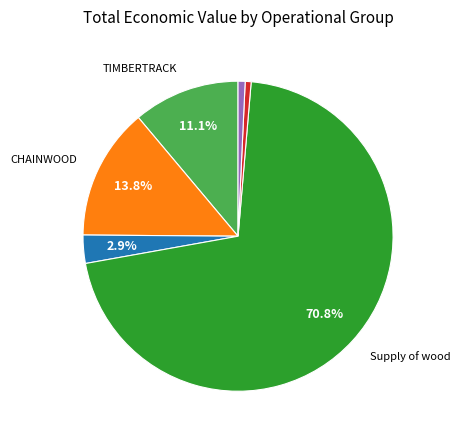

Is there a majority slice in this chart?

Yes